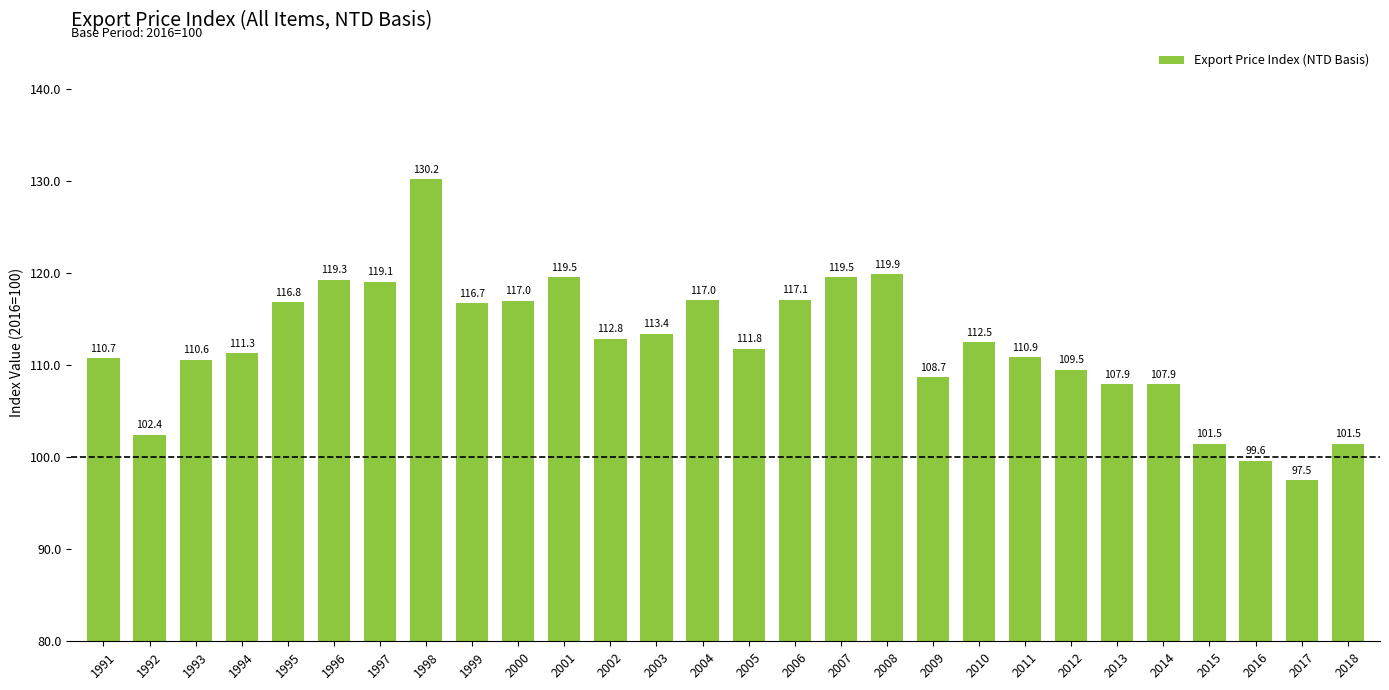

The chart shows a value of 171.6 at 2011. True or false?

False